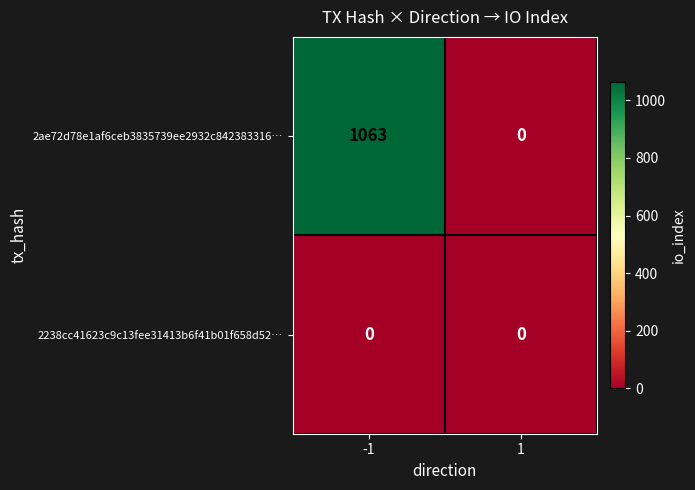

Read the 2ae72d78e1af6ceb3835739ee2932c842383316… value at -1, to the nearest 10.

1060